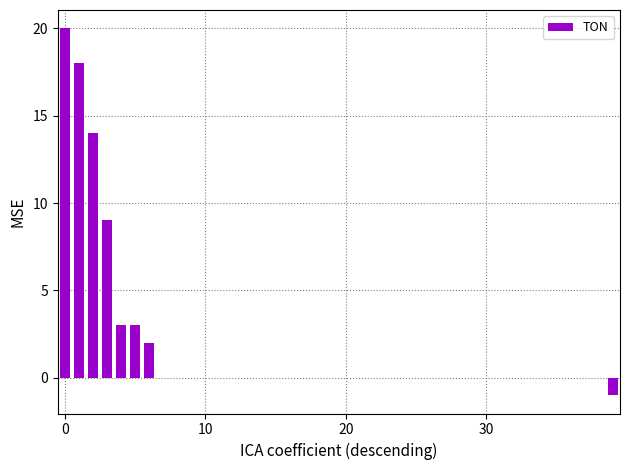

Reading right to left, what are all the values shown in this chart?

-1	0	0	0	0	0	0	0	0	0	0	0	0	0	0	0	0	0	0	0	0	0	0	0	0	0	0	0	0	0	0	0	0	2	3	3	9	14	18	20